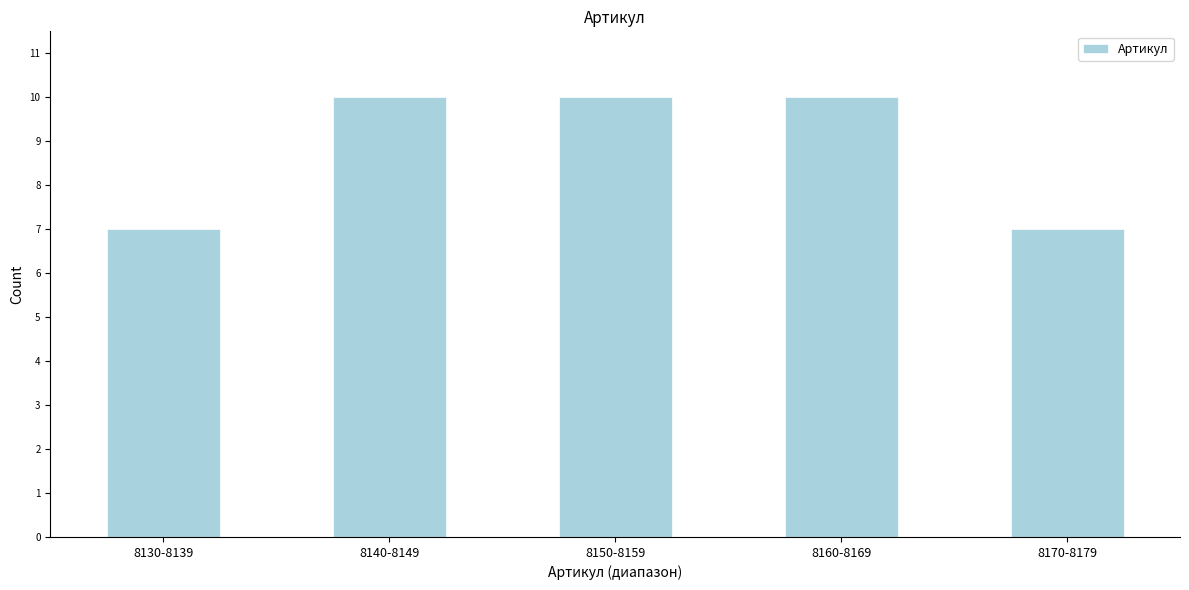

Reading left to right, list all the values displayed in this chart.

8130-8139=7	8140-8149=10	8150-8159=10	8160-8169=10	8170-8179=7